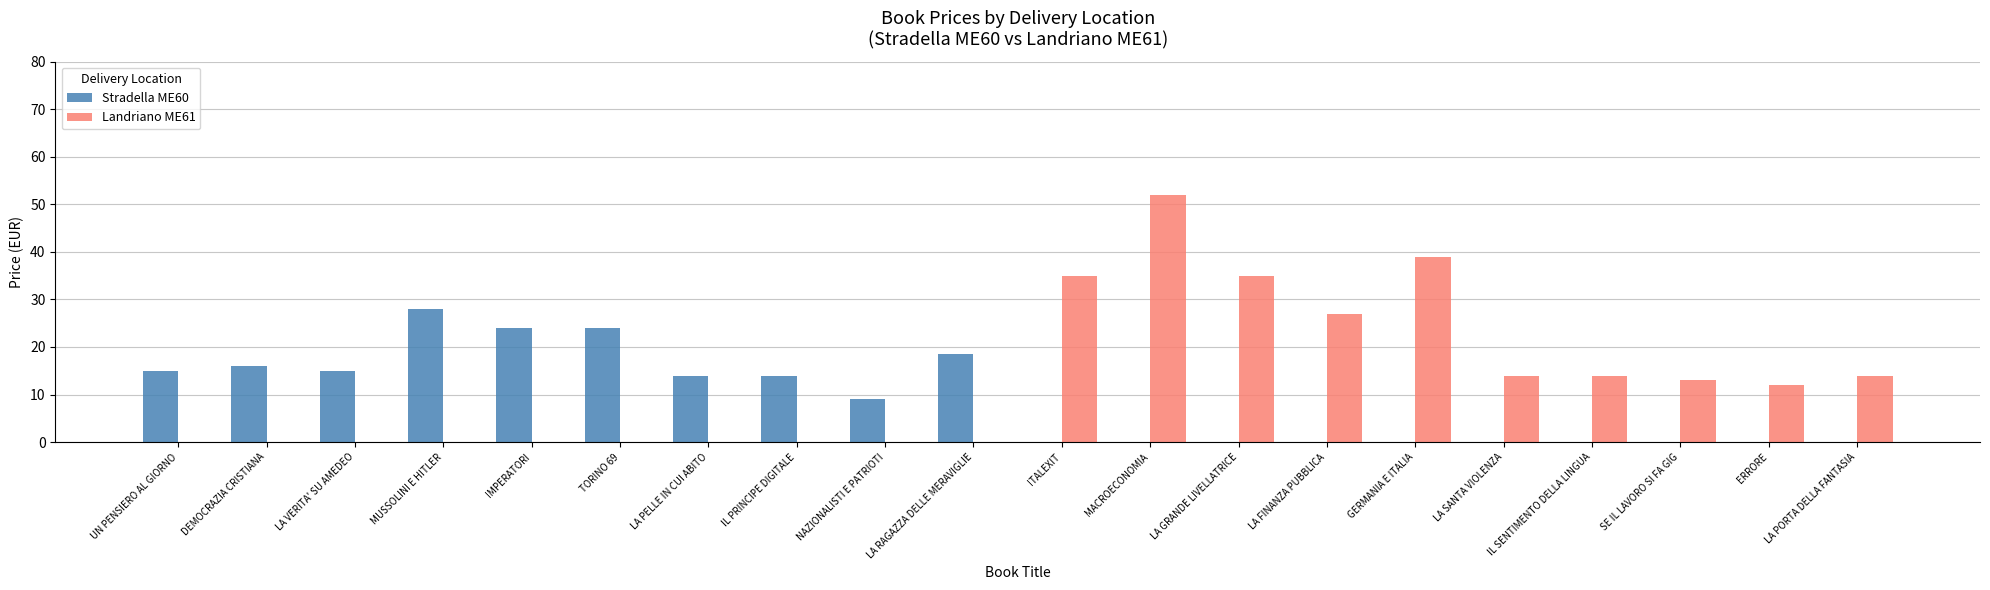

What is the average value of the Landriano ME61 series?

12.8